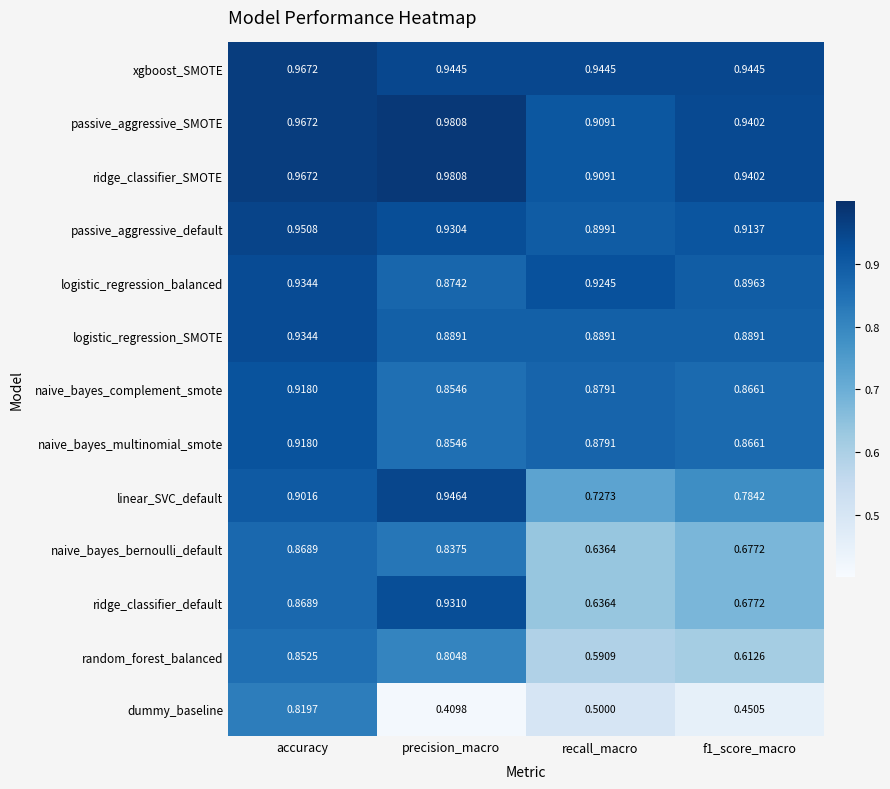

Which category has the lowest value in the naive_bayes_bernoulli_default series?

recall_macro